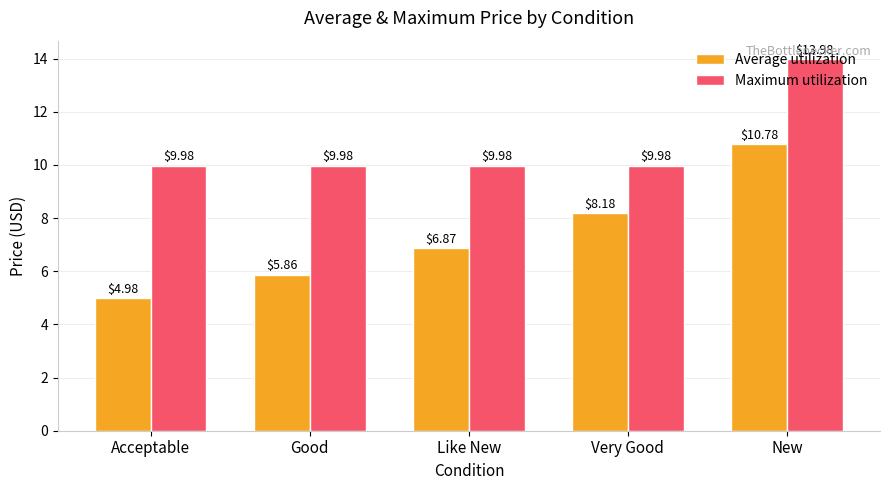

How many groups of bars are there?

5